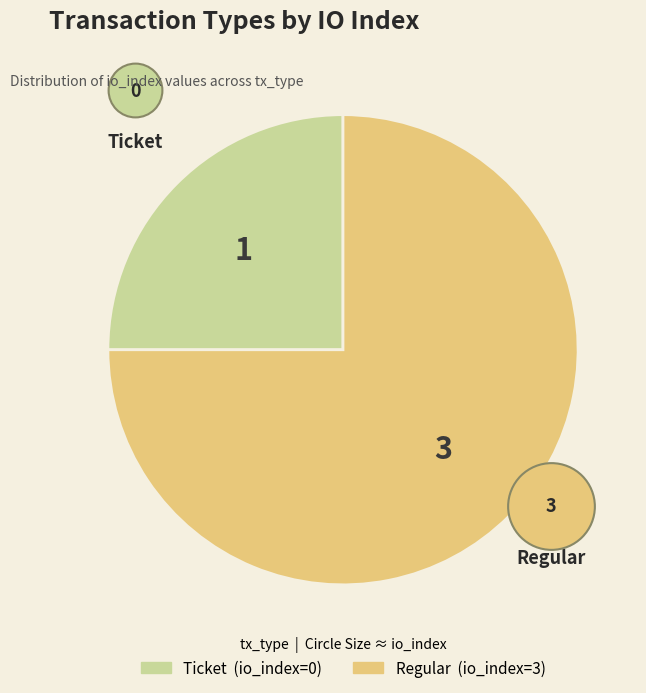

Rank the categories by value from highest to lowest.

Regular, Ticket